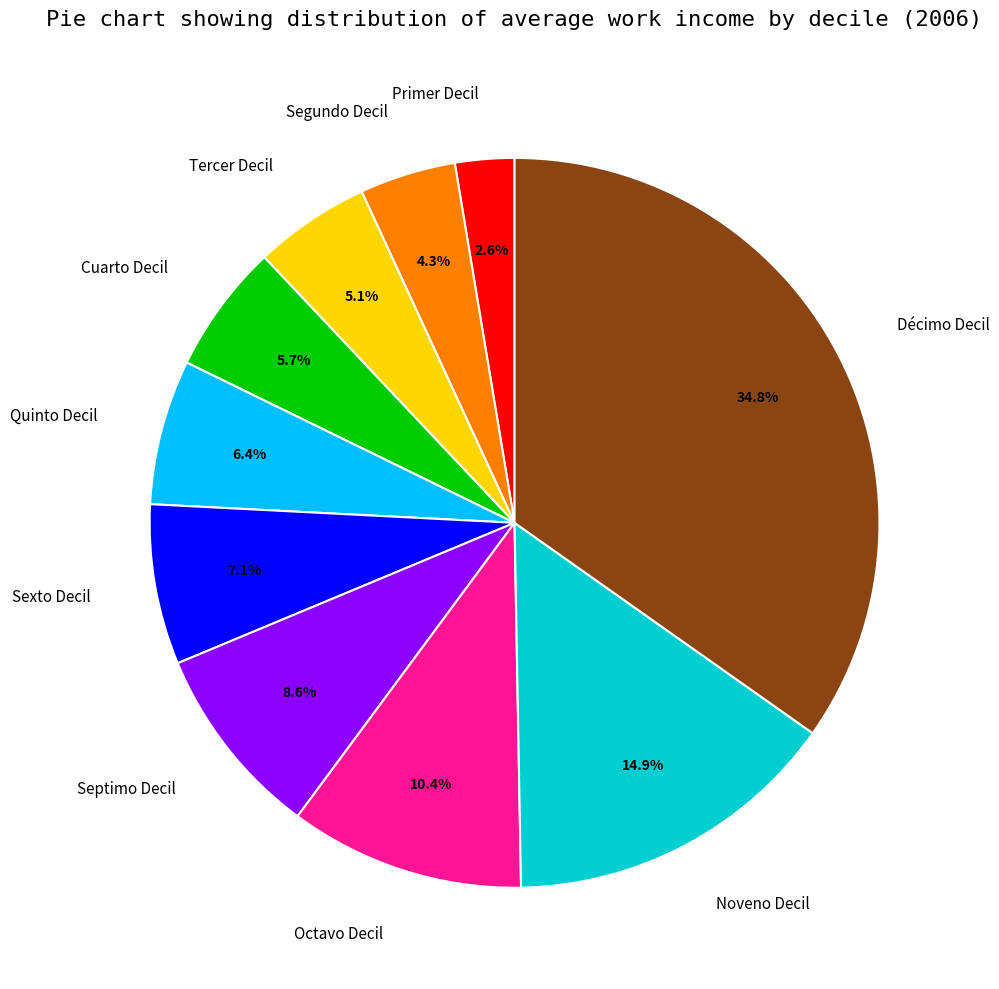

How many segments does this pie chart have?

10